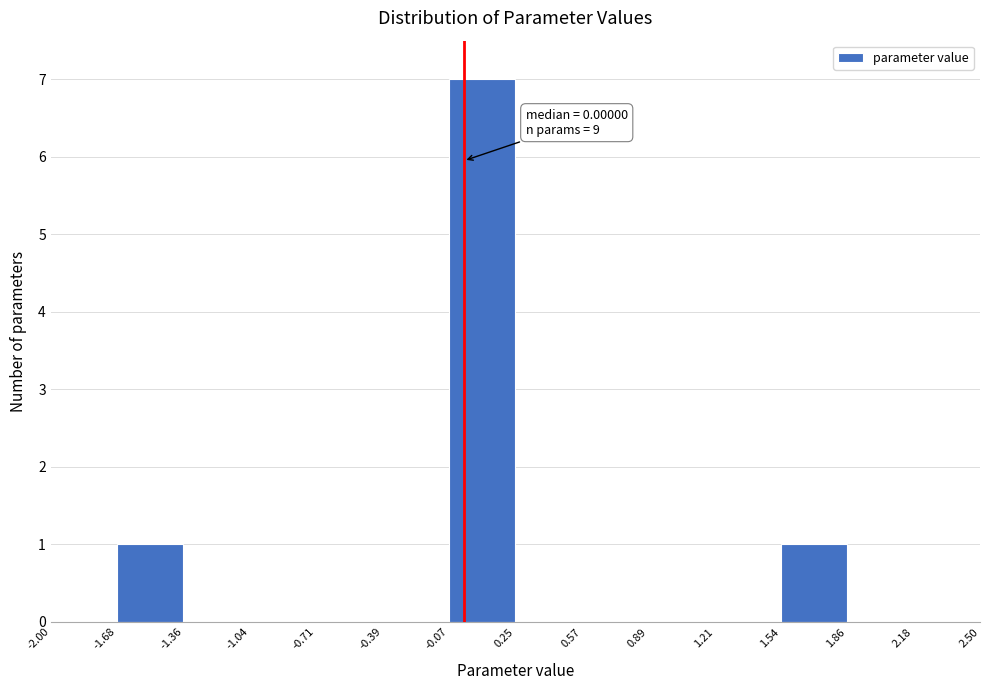

Over which range of the x-axis is the bar tallest?

-0.07 to 0.25